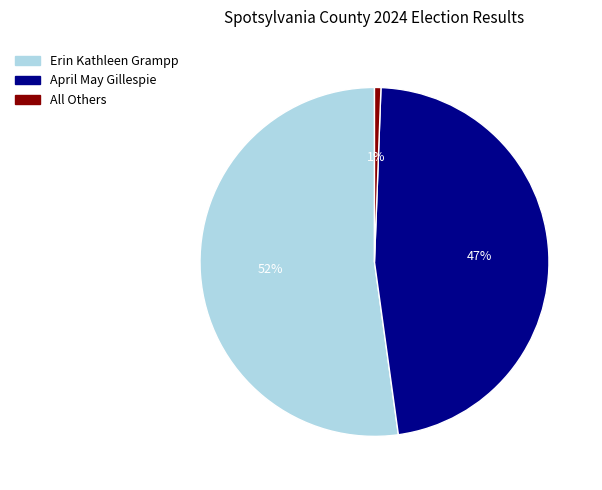

What is the majority slice?

Erin Kathleen Grampp